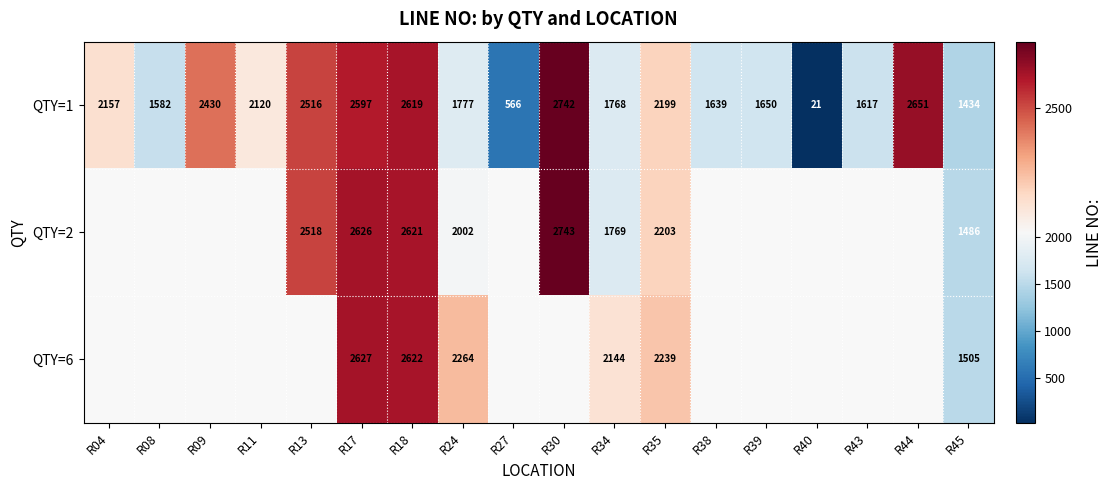

What is the maximum value shown in the chart?

2743.0